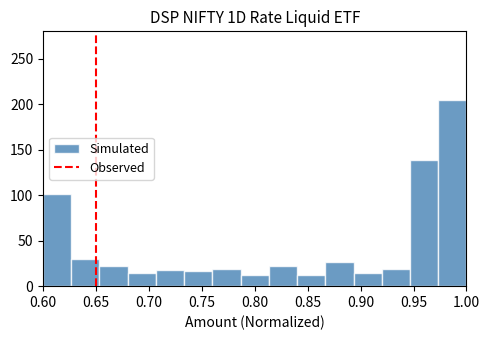

How tall is the bar that spans 0.945 to 0.975 on the x-axis? Neither the bar edges nor the heights are printed on the chart, so give them approximately, as read against the axes.

140